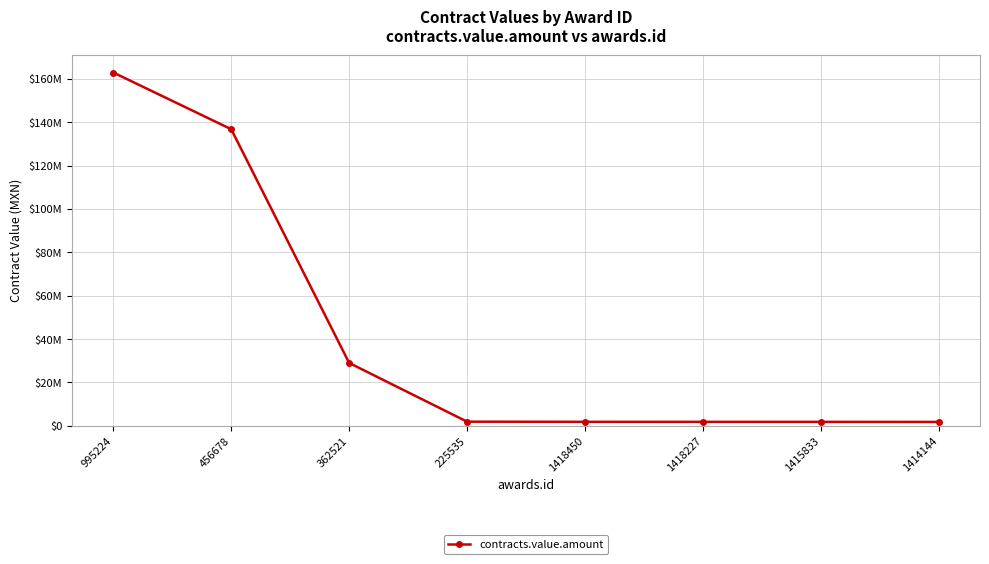

Rank the categories by value from lowest to highest.

1414144, 1415833, 1418227, 1418450, 225535, 362521, 456678, 995224